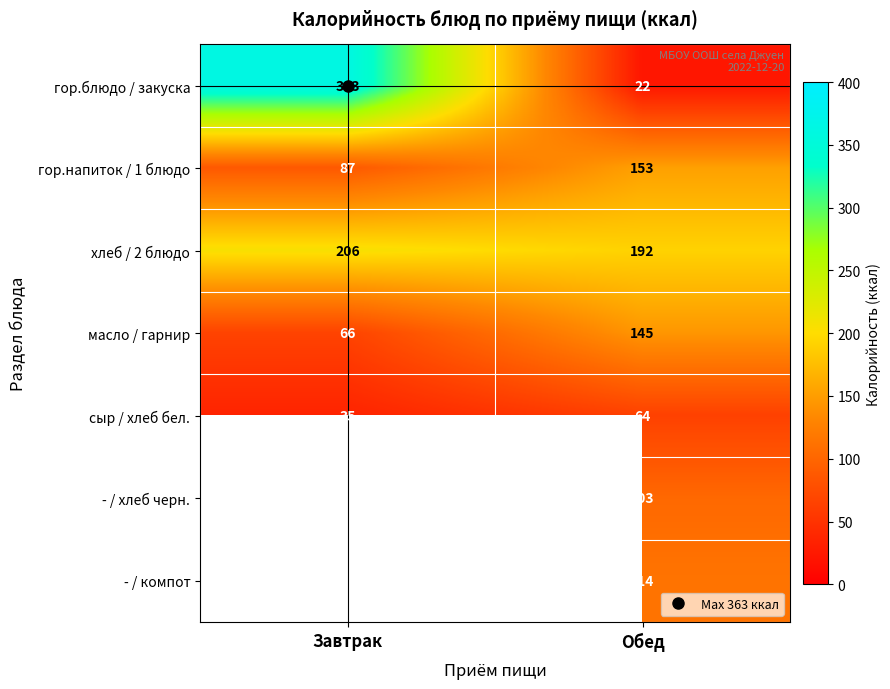

How many data points in гор.напиток / 1 блюдо are less than 153?

1